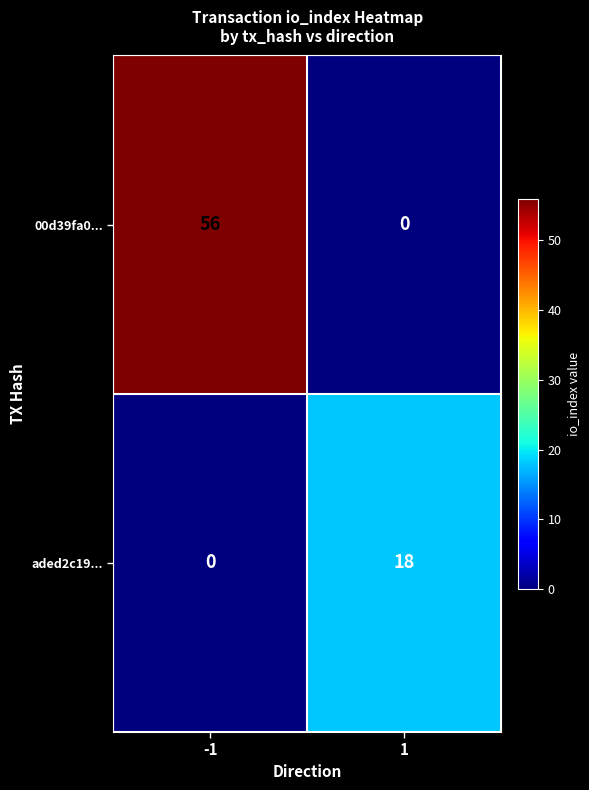

What is the difference between the 00d39fa0... values at -1 and 1?

56